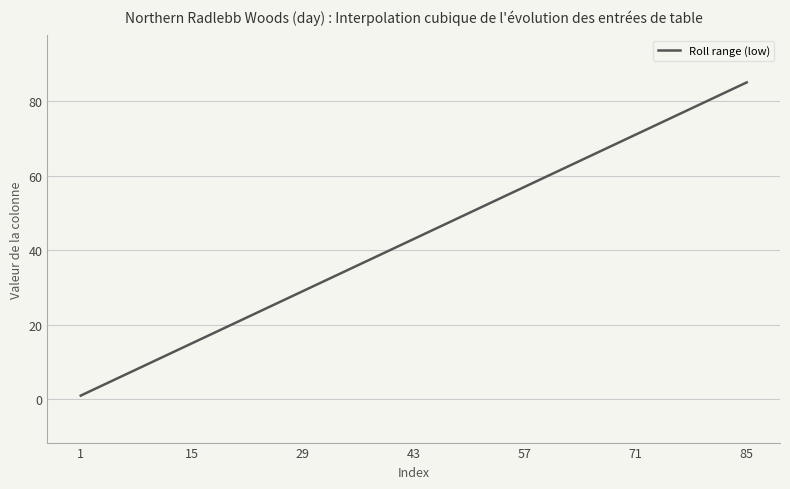

What is the maximum value shown in the chart?

85.0